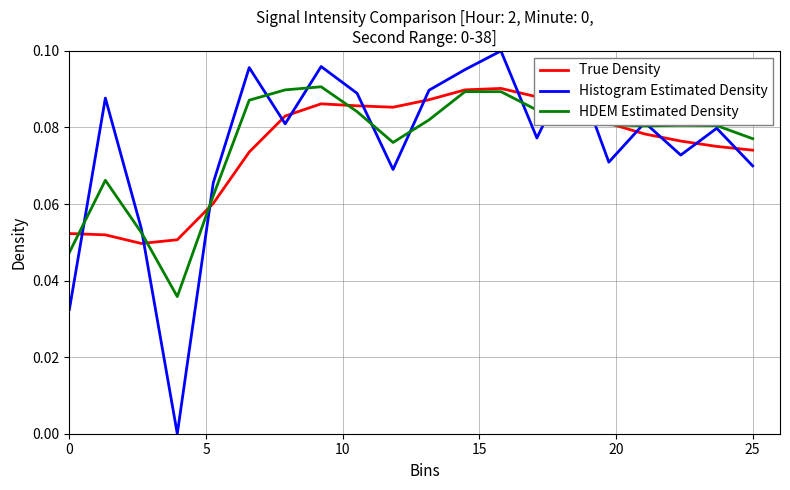

Which series has the widest spread of values?

Histogram Estimated Density